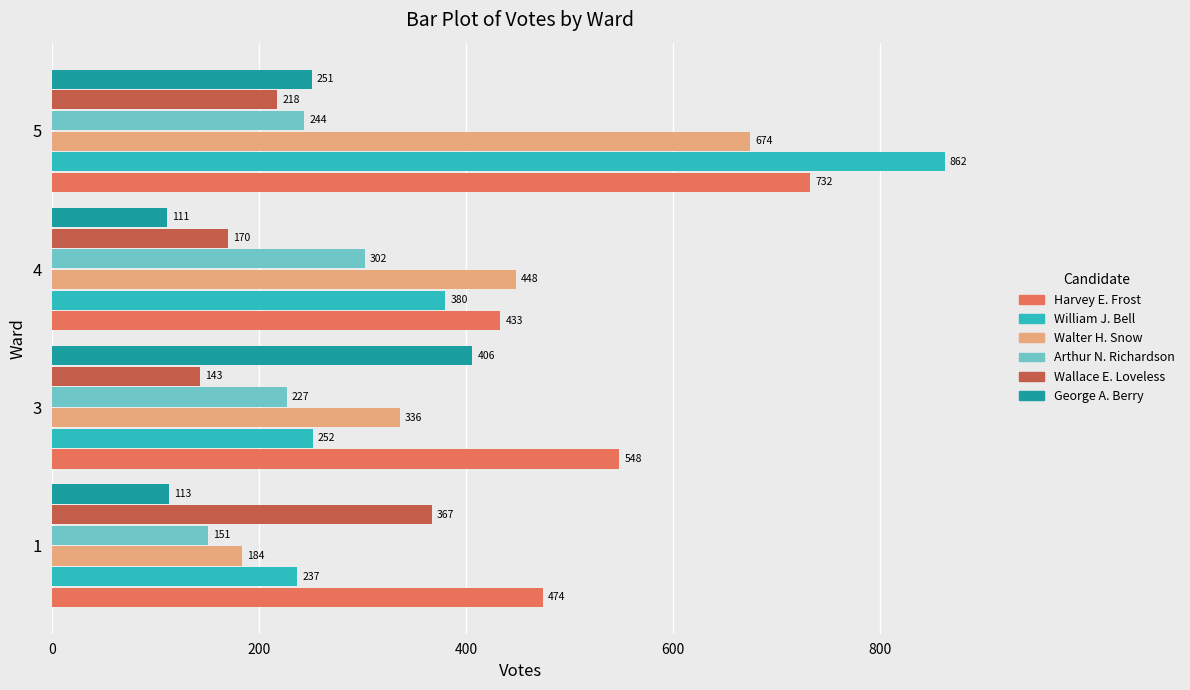

What is the difference between the highest and lowest values at 4?

337